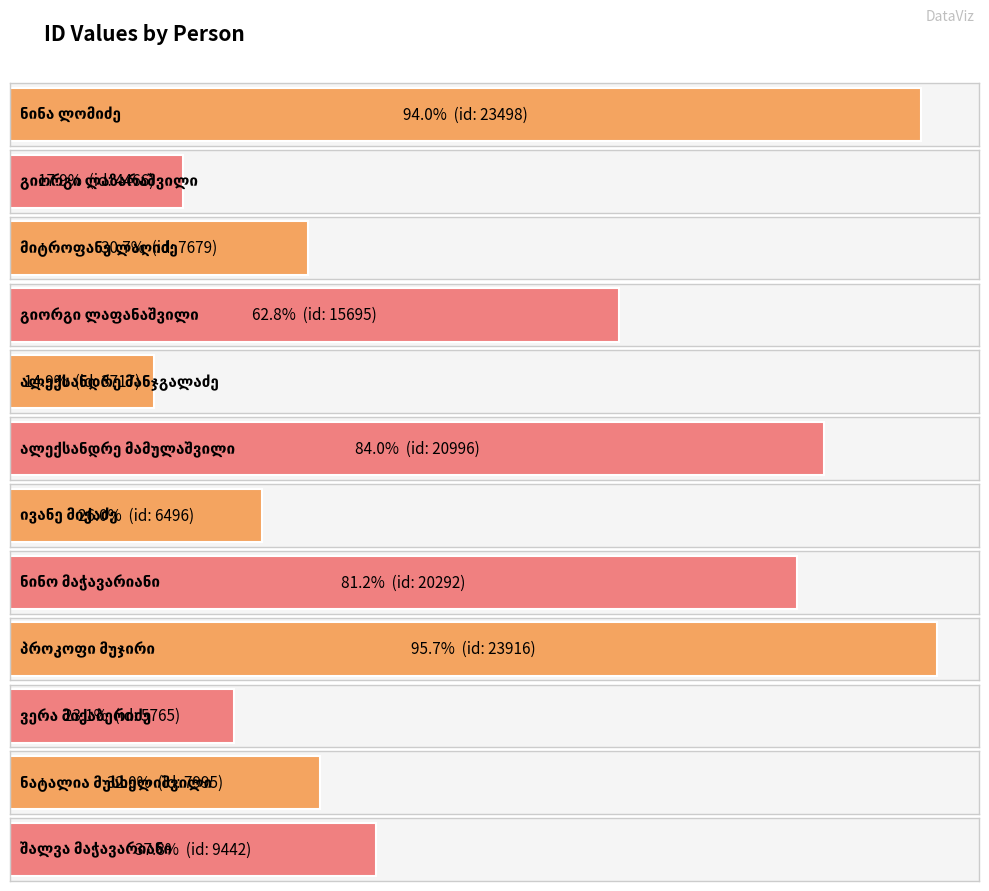

What is the change in value from გიორგი ლაფანაშვილი to შალვა მაჭავარიანი?

-6253